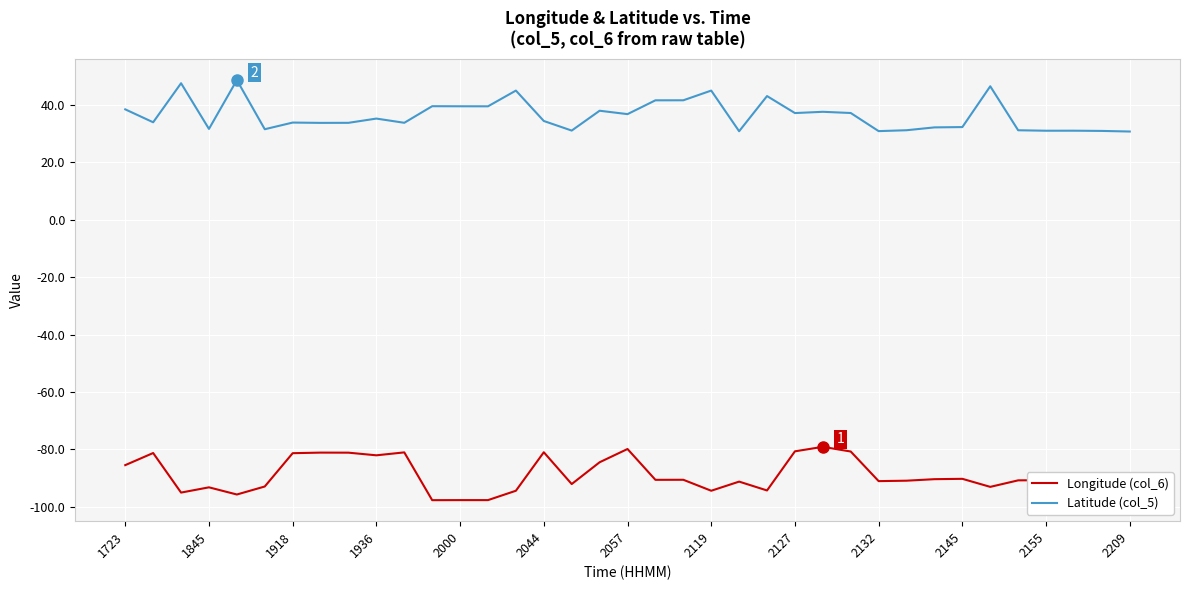

Is this an area chart (filled region under the line)?

No